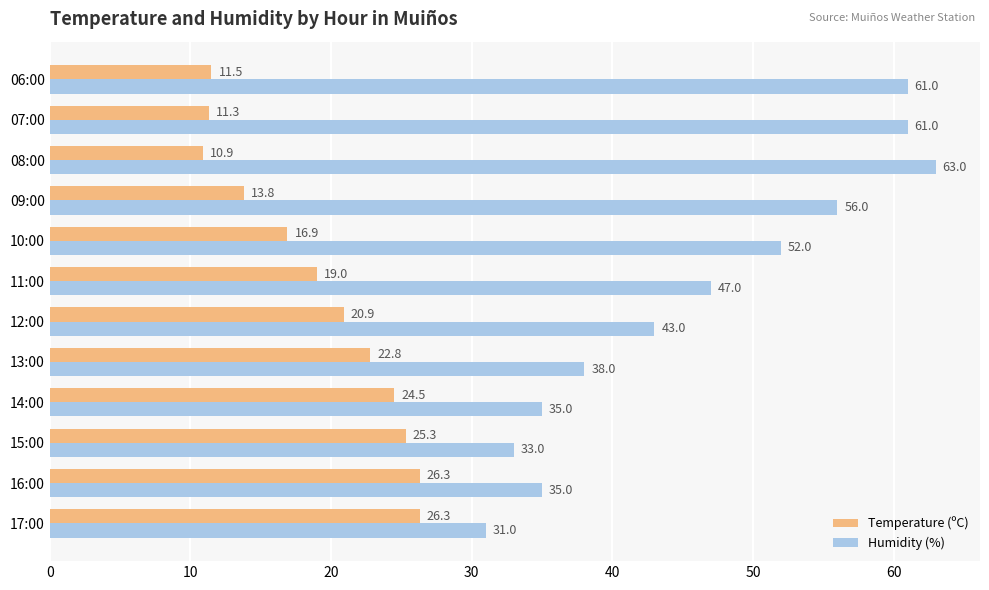

How many distinct data groups are displayed?

2